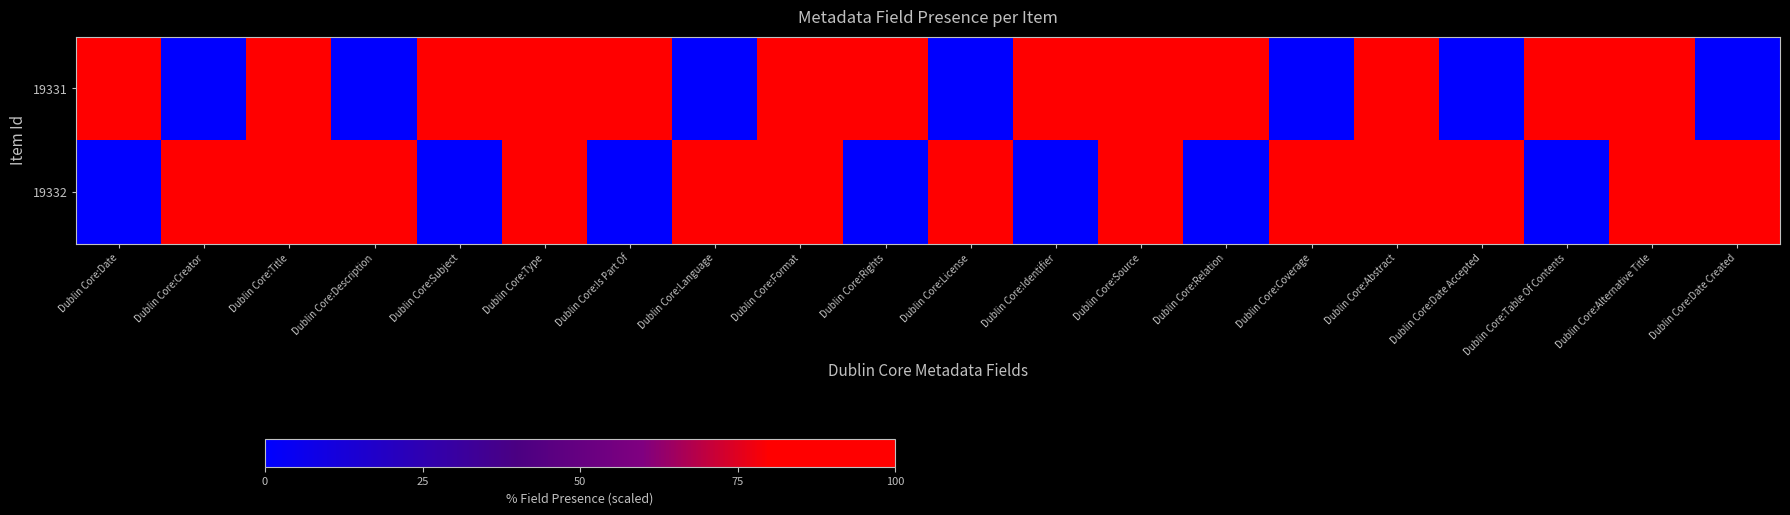

Reading left to right, transcribe all the data shown in this chart.

19331: Dublin Core:Date=1	Dublin Core:Creator=0	Dublin Core:Title=1	Dublin Core:Description=0	Dublin Core:Subject=1	Dublin Core:Type=1	Dublin Core:Is Part Of=1	Dublin Core:Language=0	Dublin Core:Format=1	Dublin Core:Rights=1	Dublin Core:License=0	Dublin Core:Identifier=1	Dublin Core:Source=1	Dublin Core:Relation=1	Dublin Core:Coverage=0	Dublin Core:Abstract=1	Dublin Core:Date Accepted=0	Dublin Core:Table Of Contents=1	Dublin Core:Alternative Title=1	Dublin Core:Date Created=0
19332: Dublin Core:Date=0	Dublin Core:Creator=1	Dublin Core:Title=1	Dublin Core:Description=1	Dublin Core:Subject=0	Dublin Core:Type=1	Dublin Core:Is Part Of=0	Dublin Core:Language=1	Dublin Core:Format=1	Dublin Core:Rights=0	Dublin Core:License=1	Dublin Core:Identifier=0	Dublin Core:Source=1	Dublin Core:Relation=0	Dublin Core:Coverage=1	Dublin Core:Abstract=1	Dublin Core:Date Accepted=1	Dublin Core:Table Of Contents=0	Dublin Core:Alternative Title=1	Dublin Core:Date Created=1